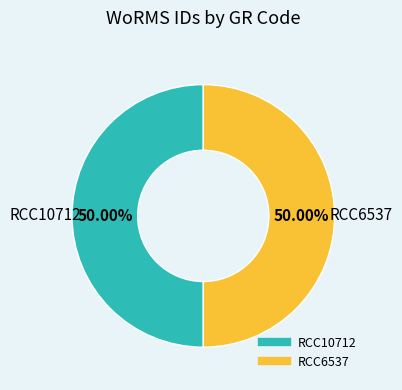

To the nearest percent, what portion does RCC10712 represent?

50%